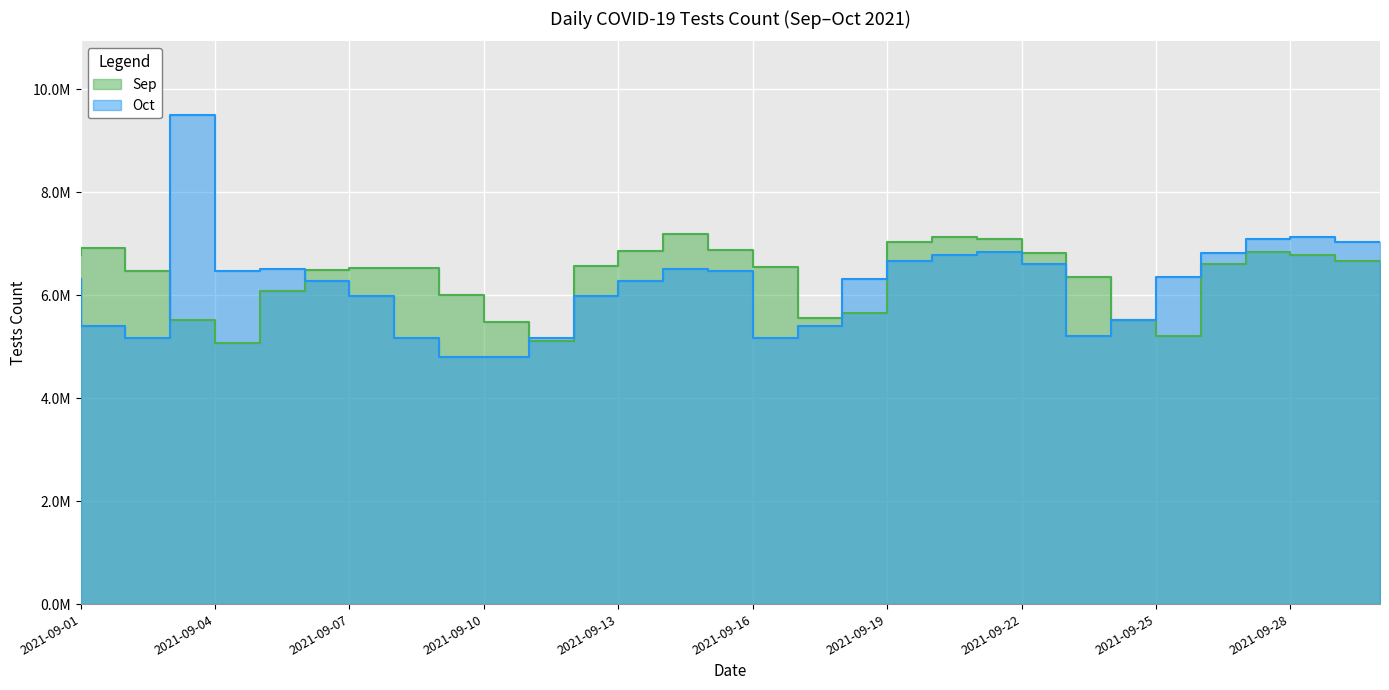

Which series has the largest total across all categories?

Sep